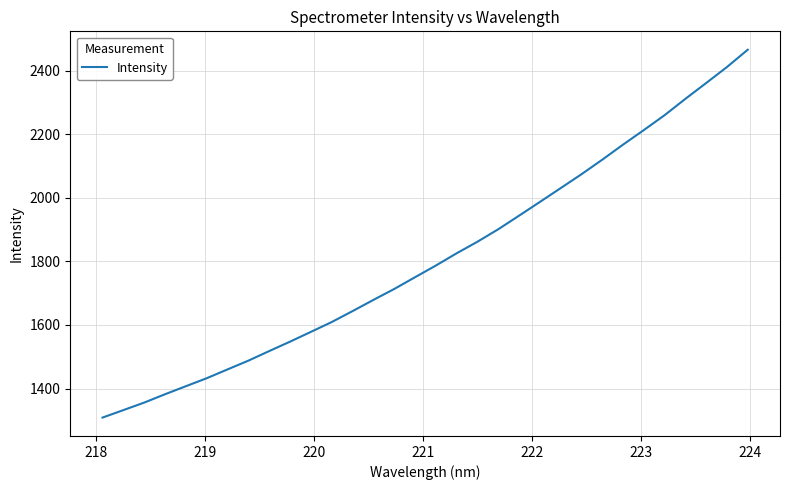

What is the difference between the maximum and minimum values?

1157.1